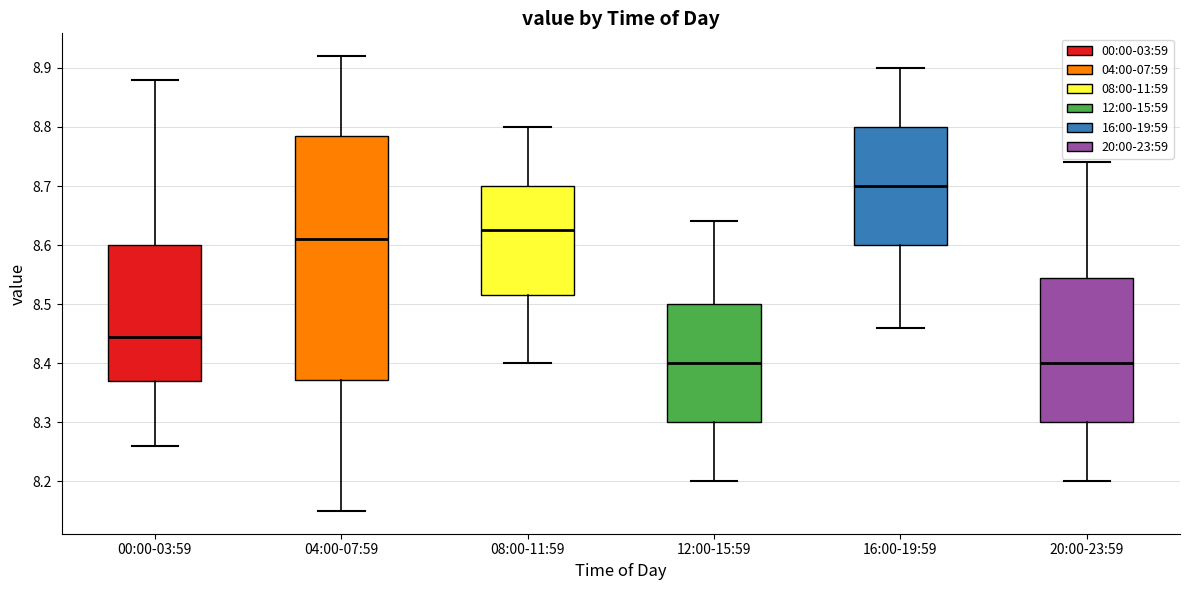

Reading left to right, transcribe this box plot: for each box, give where its median line is, the range the box spans, and where its two whiskers end, as read against the y-axis. The values are not printed on the chart, so give them approximately, as read against the axis.

00:00-03:59: median 8.45, box 8.37 to 8.60, whiskers 8.26 to 8.88
04:00-07:59: median 8.61, box 8.37 to 8.79, whiskers 8.15 to 8.92
08:00-11:59: median 8.63, box 8.52 to 8.70, whiskers 8.40 to 8.80
12:00-15:59: median 8.40, box 8.30 to 8.50, whiskers 8.20 to 8.64
16:00-19:59: median 8.70, box 8.60 to 8.80, whiskers 8.46 to 8.90
20:00-23:59: median 8.40, box 8.30 to 8.55, whiskers 8.20 to 8.74